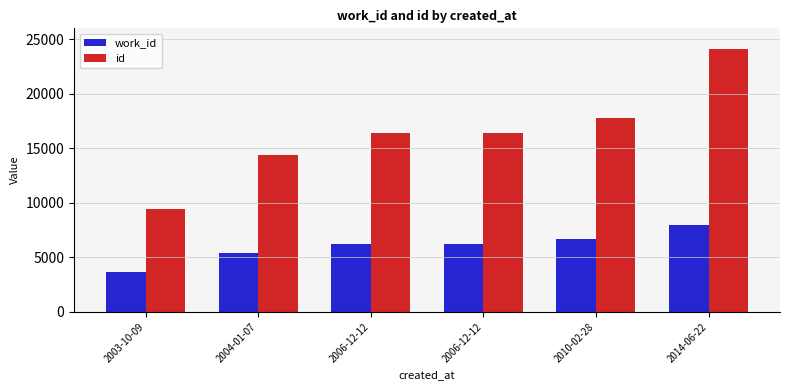

What is the difference between the maximum and minimum values in the id series?

14676